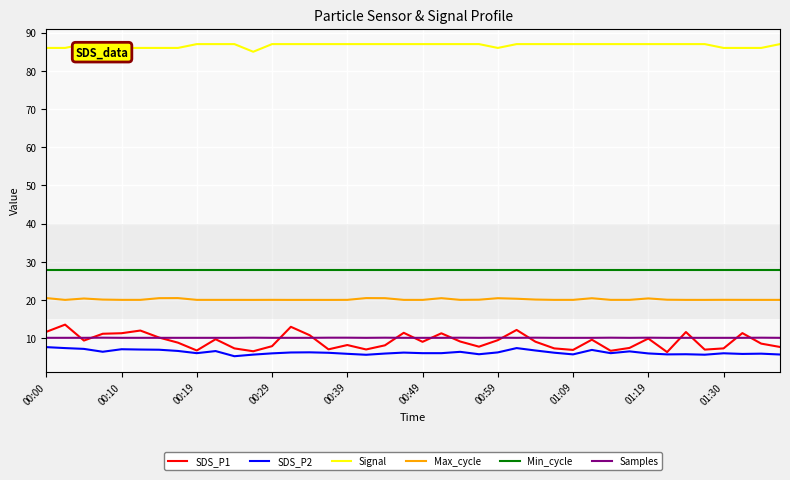

Which series has the widest spread of values?

SDS_P1